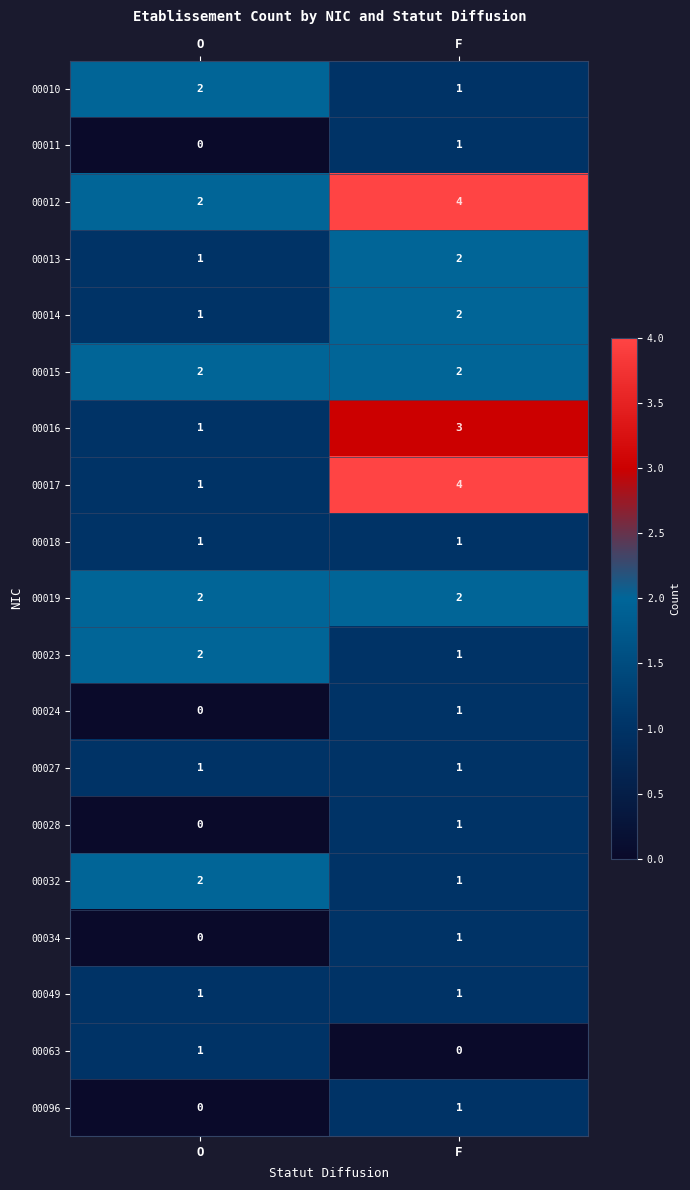

Which series changed the most between O and F?

00017